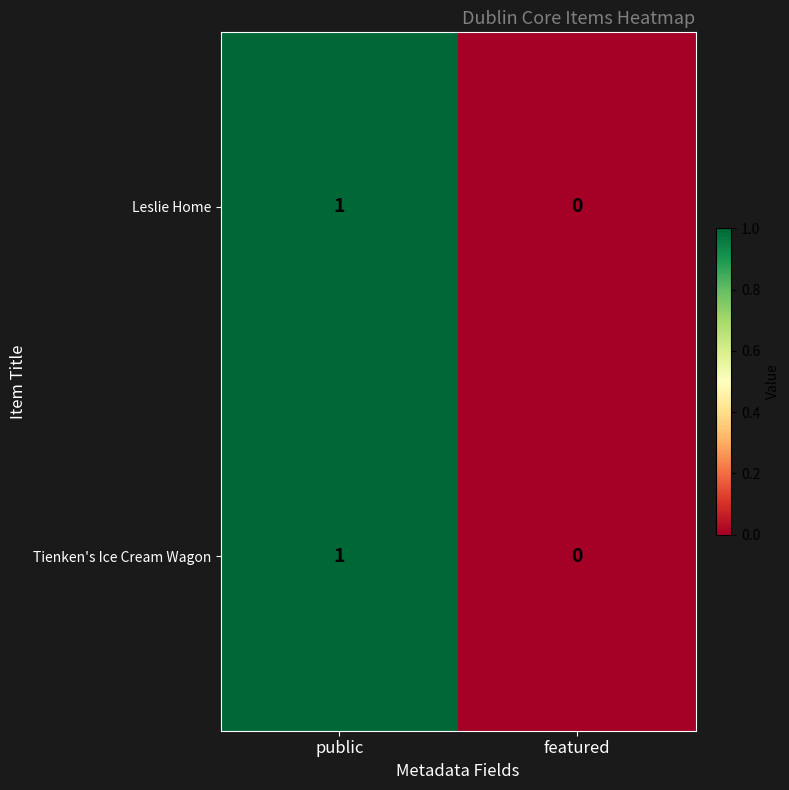

Which category has the highest value in the Tienken's Ice Cream Wagon series?

public